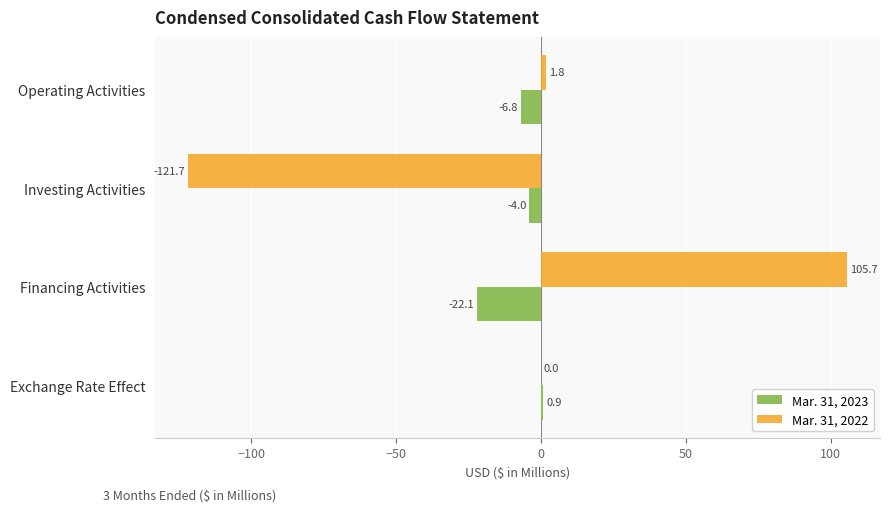

Which series has the largest total across all categories?

Mar. 31, 2022